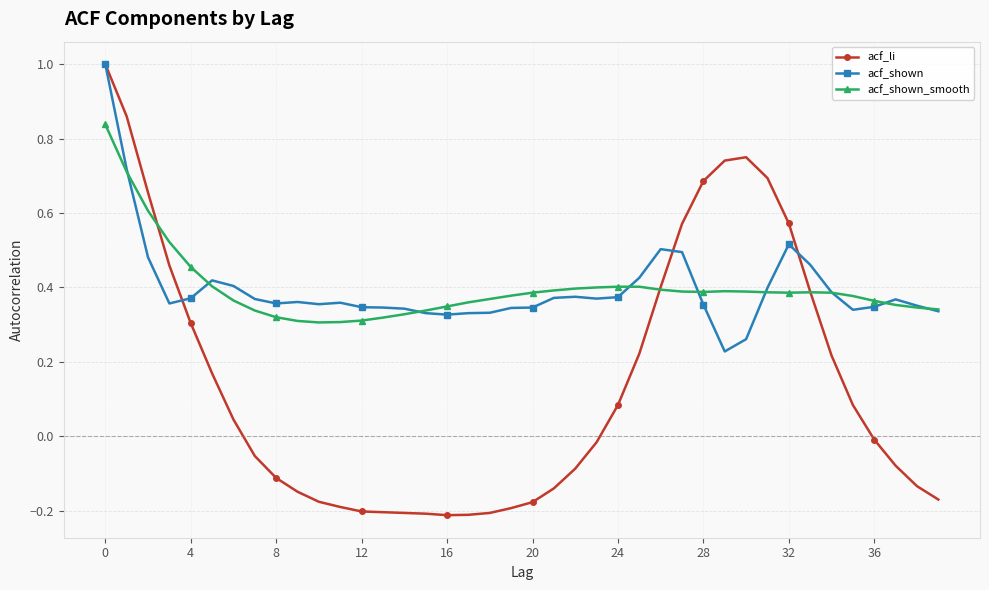

What is the highest value of the acf_li series?

1.0